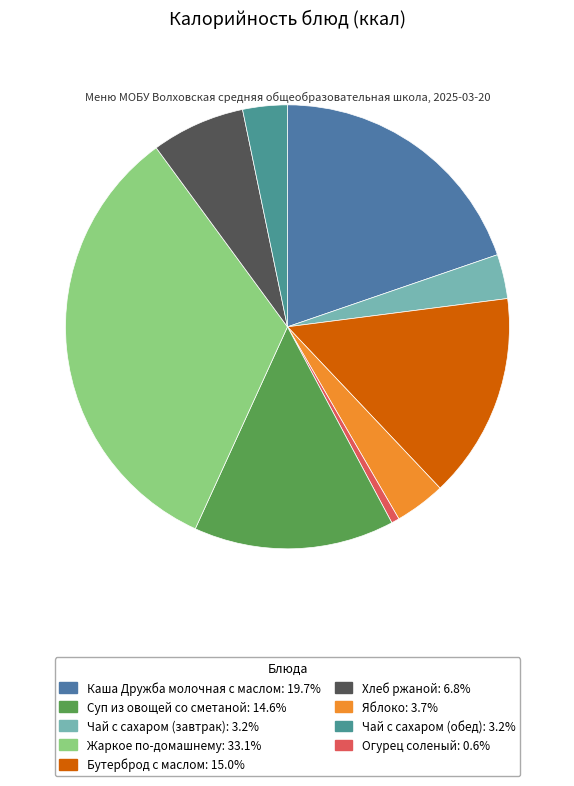

How many slices are in this pie chart?

9